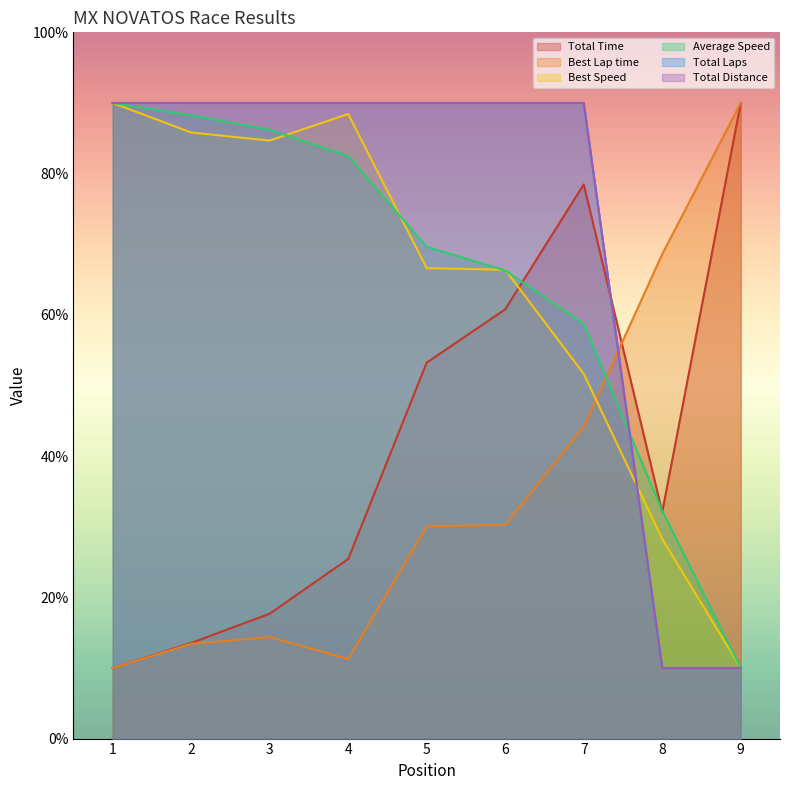

What is the sum of the Total Laps values at 7 and 4?

180.0